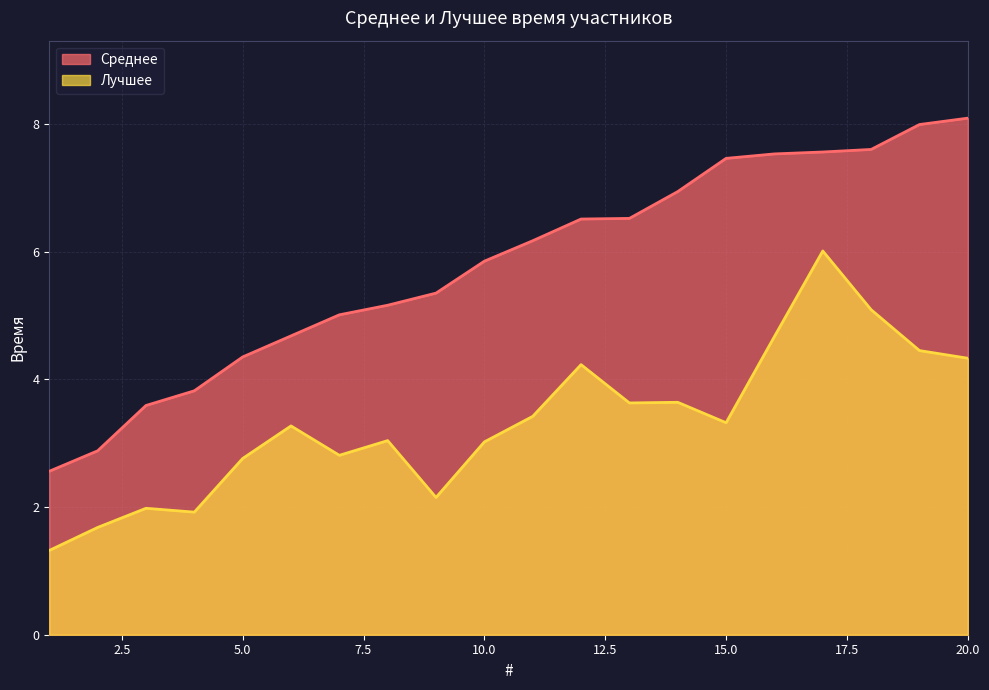

True or false: Лучшее and Среднее cross at least once.

False